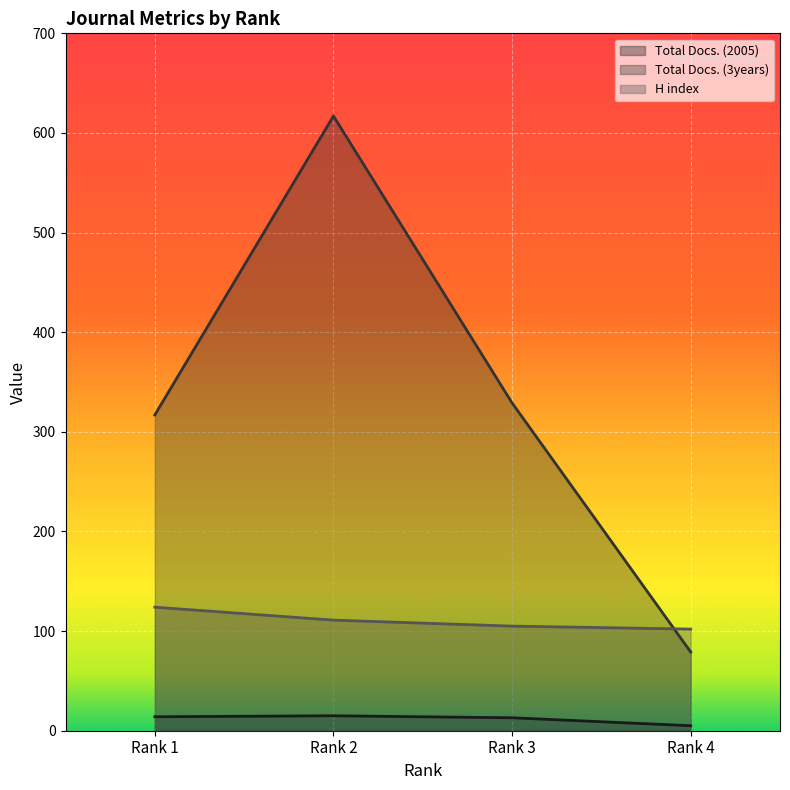

What is the greatest value displayed?

617